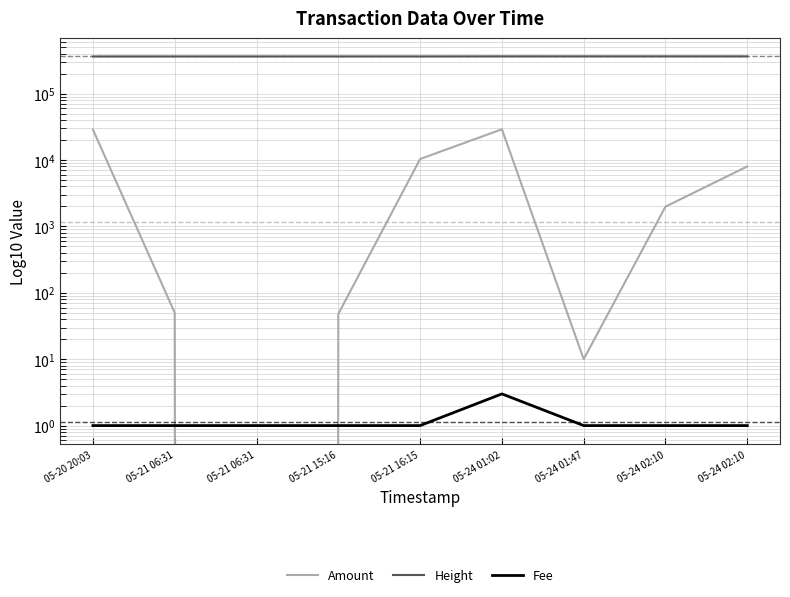

How many intersections are there between Amount and Fee?

2